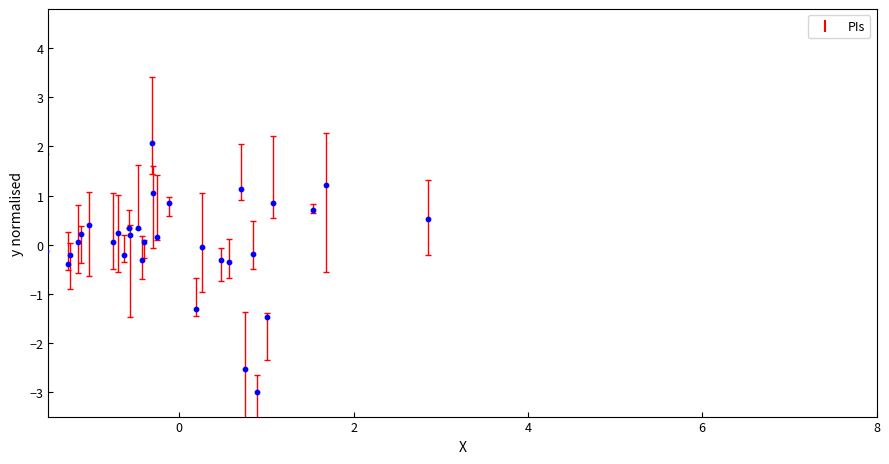

What is the range of X values (max minus min)?

4.4